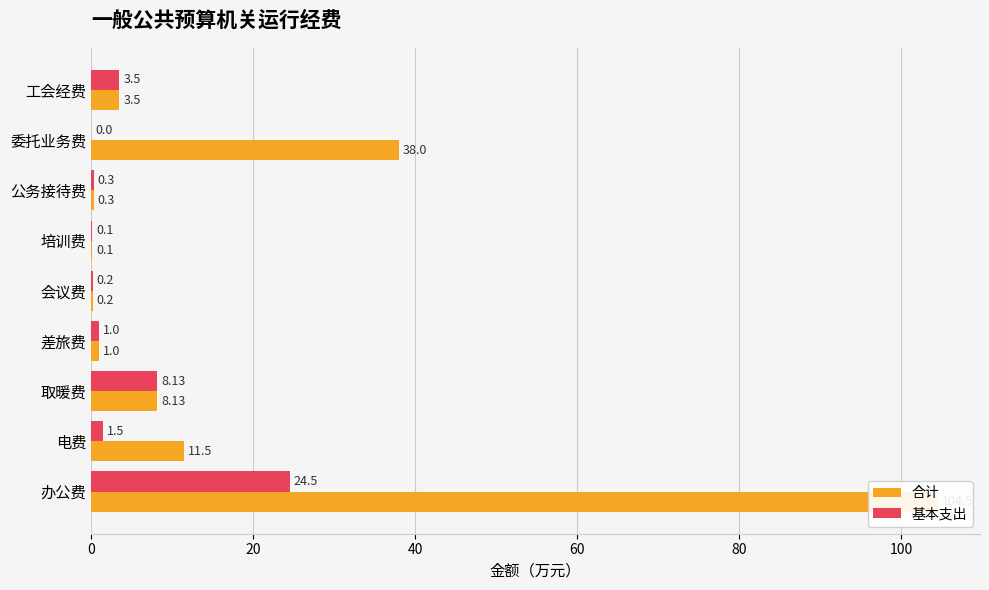

What are all the series names shown in the legend?

合计, 基本支出